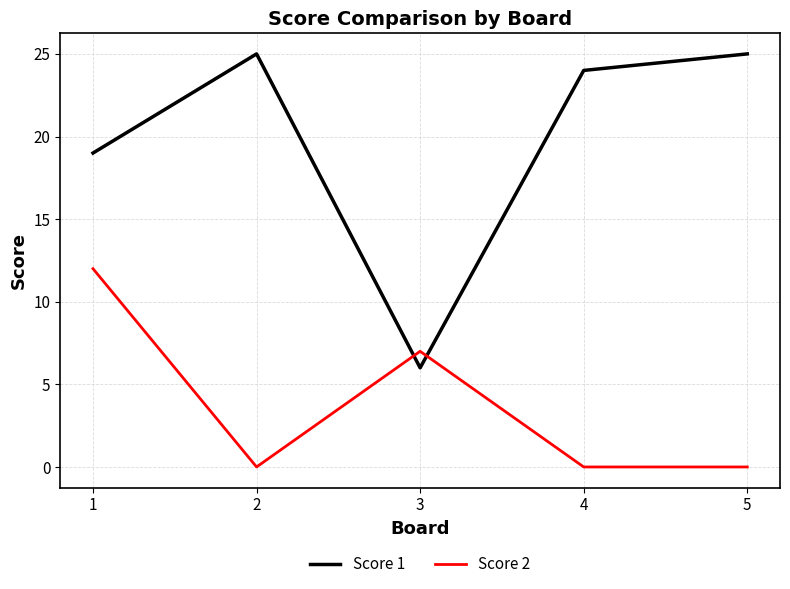

How many times do Score 1 and Score 2 cross each other?

2